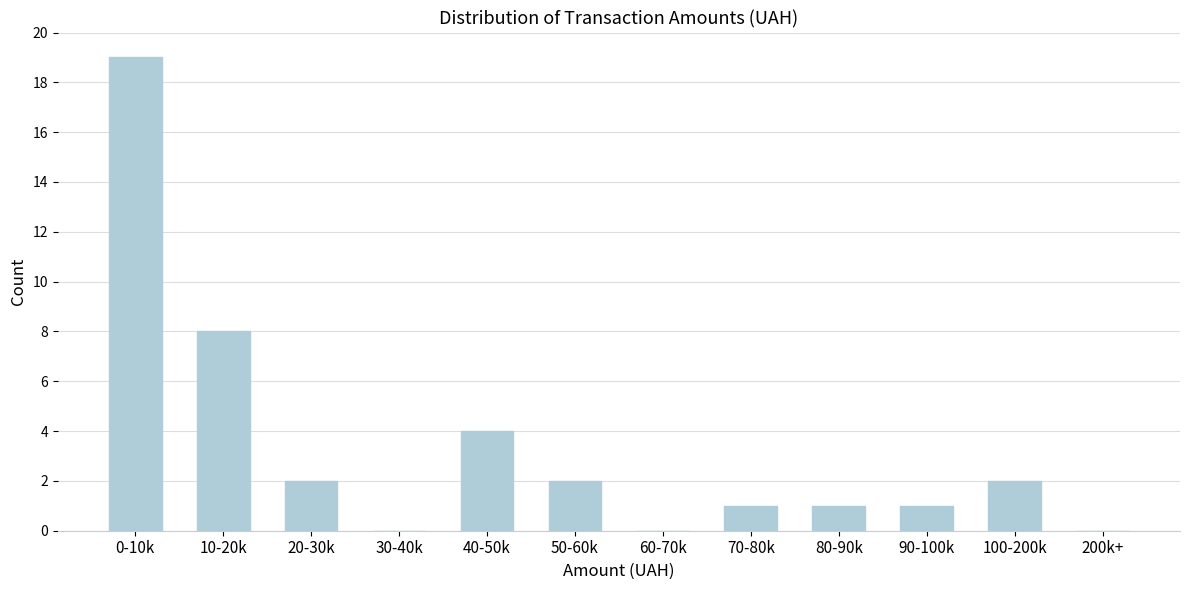

Reading left to right, what are all the values shown in this chart?

0-10k=19	10-20k=8	20-30k=2	30-40k=0	40-50k=4	50-60k=2	60-70k=0	70-80k=1	80-90k=1	90-100k=1	100-200k=2	200k+=0